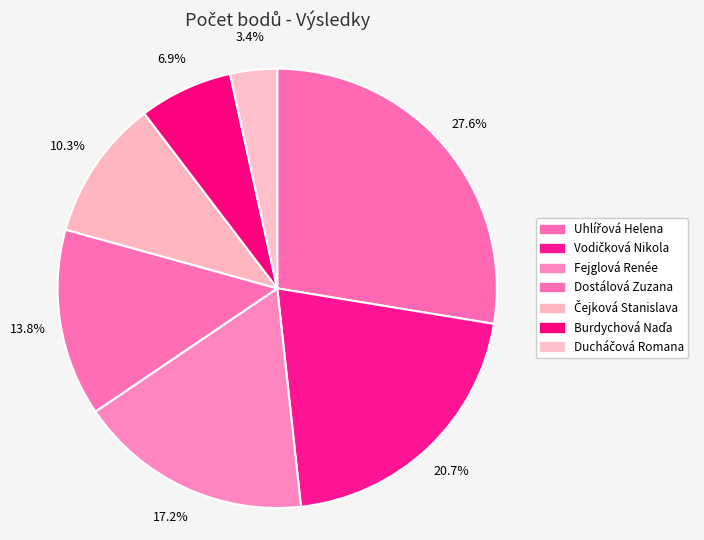

Approximately how many times larger is the value at Fejglová Renée compared to Uhlířová Helena?

0.6